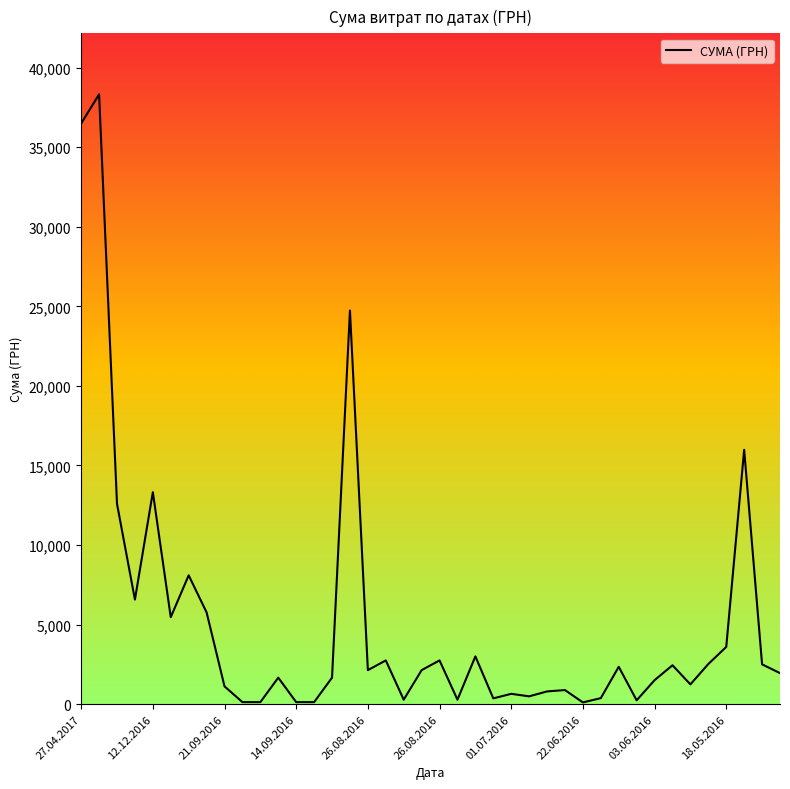

Count the number of values greater than 2137.

20